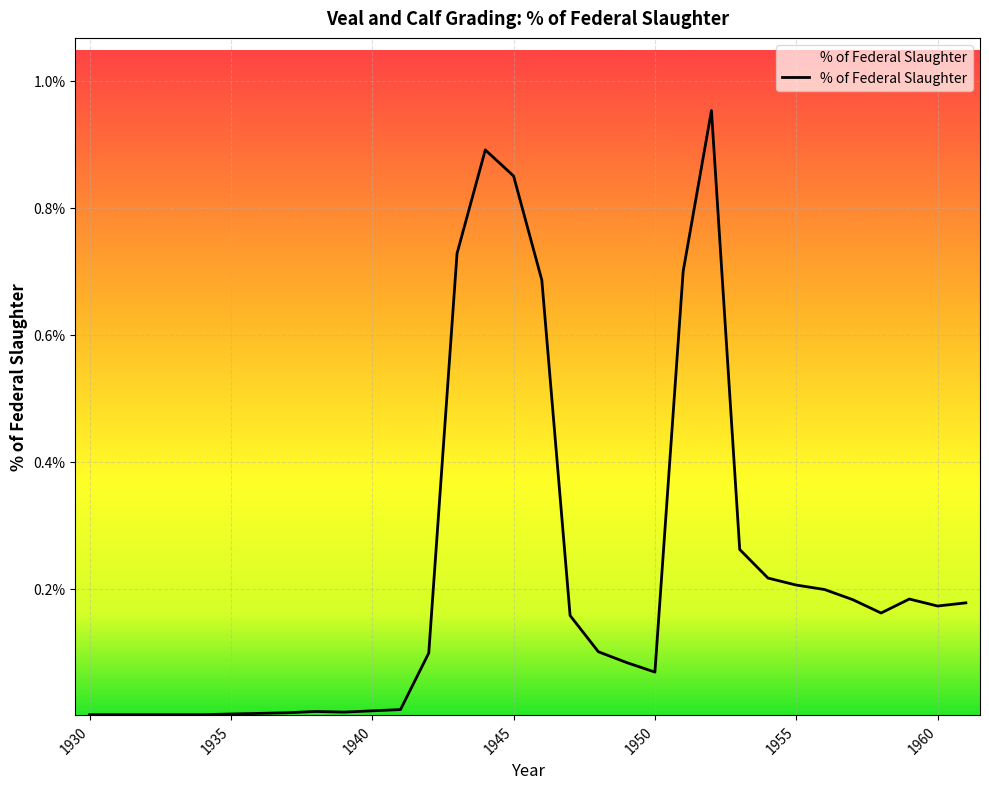

How many series are shown in this chart?

1